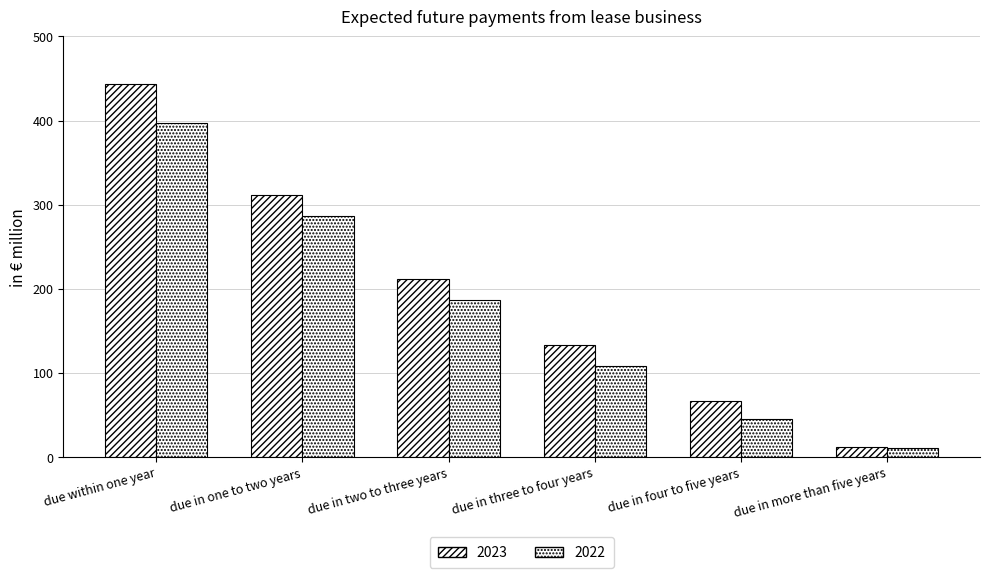

Reading left to right, what are all the values shown in this chart?

2023: 443.0	312.1	212.3	133.2	66.4	12.6
2022: 397.5	287.1	186.4	107.9	45.6	10.7